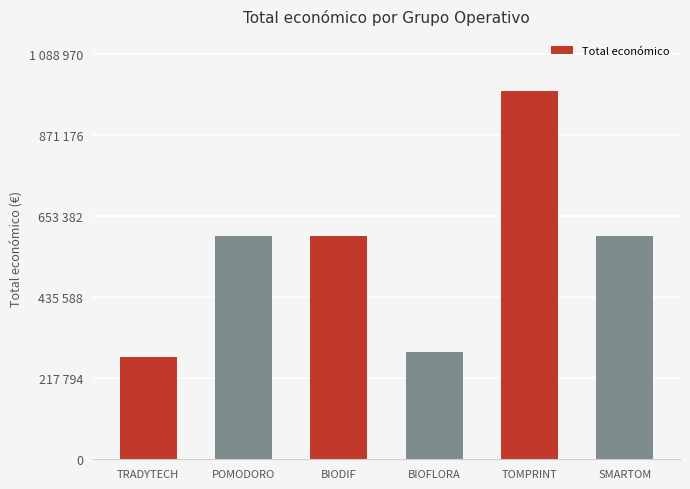

What is the sum of the values at TOMPRINT and BIOFLORA?

1278415